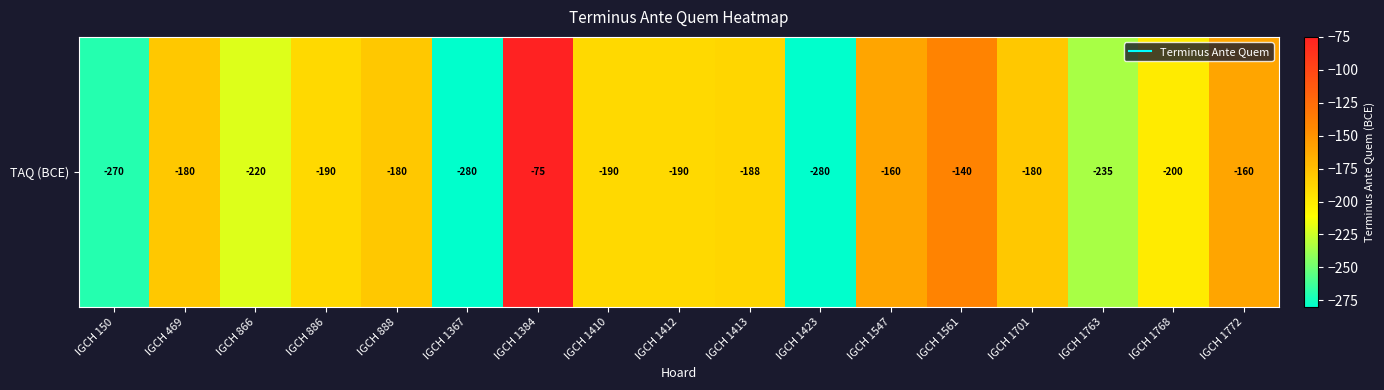

What is the difference between the values at IGCH 886 and IGCH 1423?

90